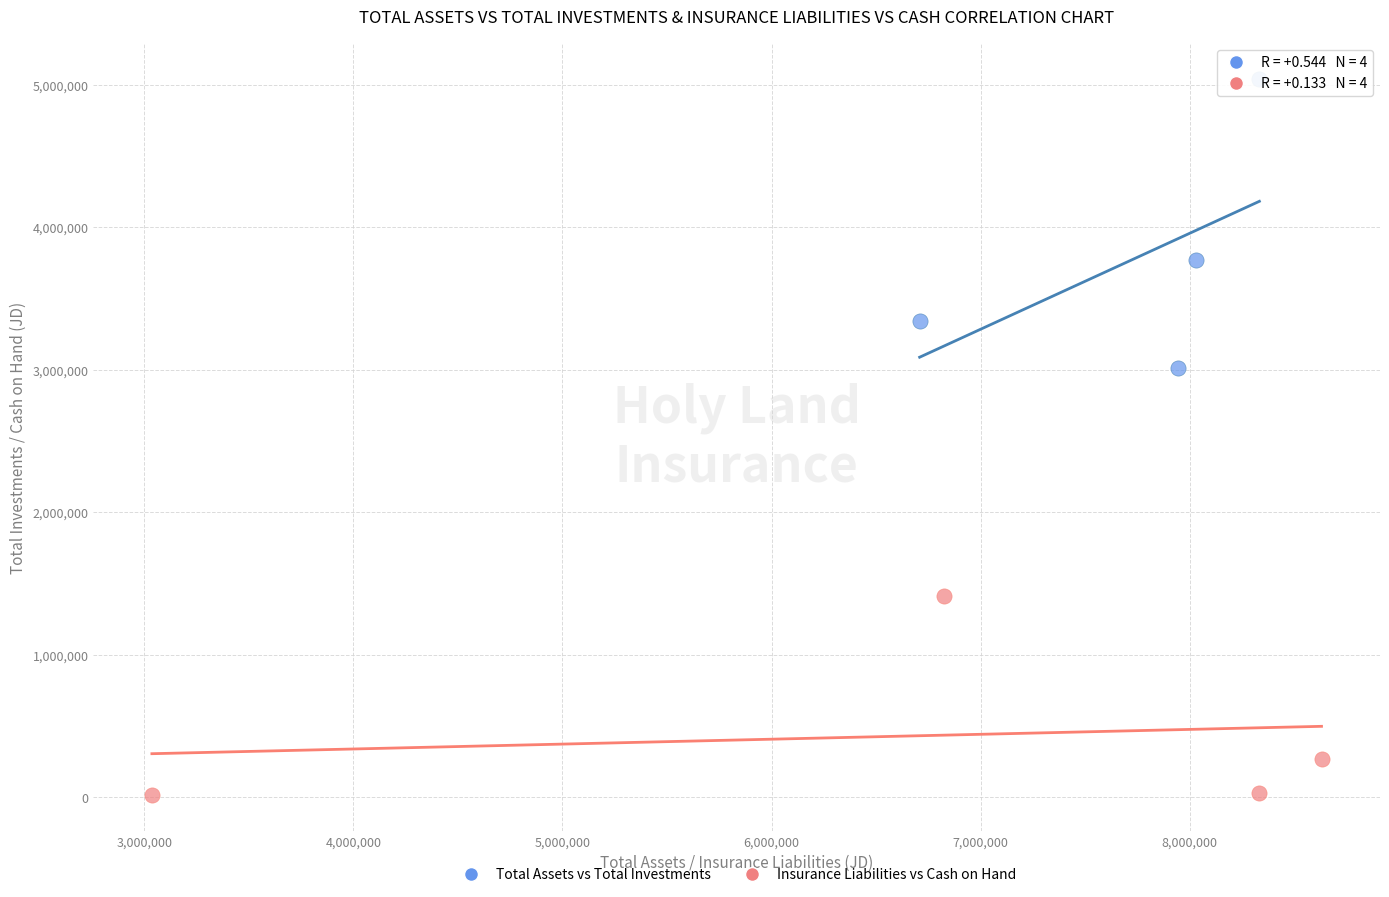

Which series contains the highest Y value?

Total Assets vs Total Investments